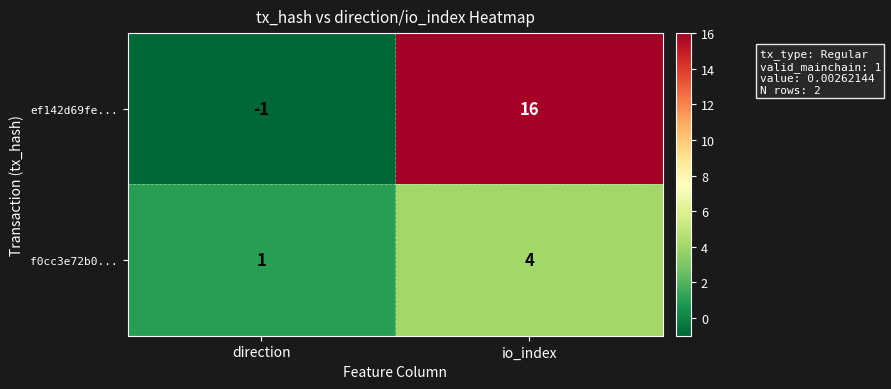

Where is ef142d69fe... nearest to the value 7?

direction